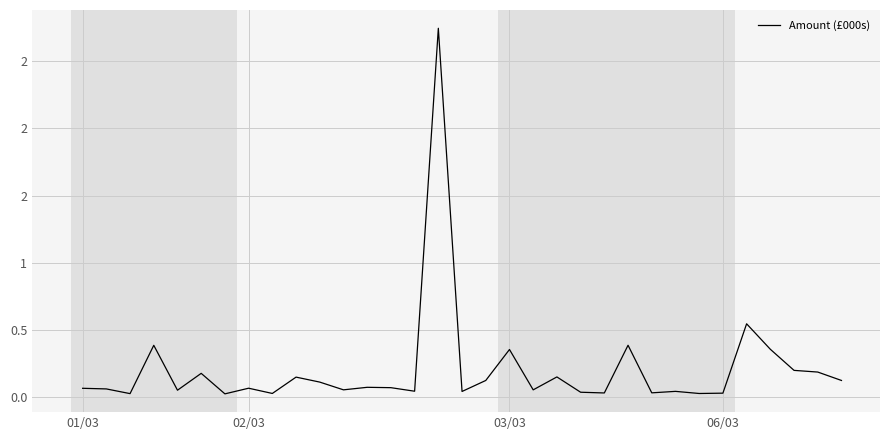

Does the chart display data point markers on the line(s)?

No